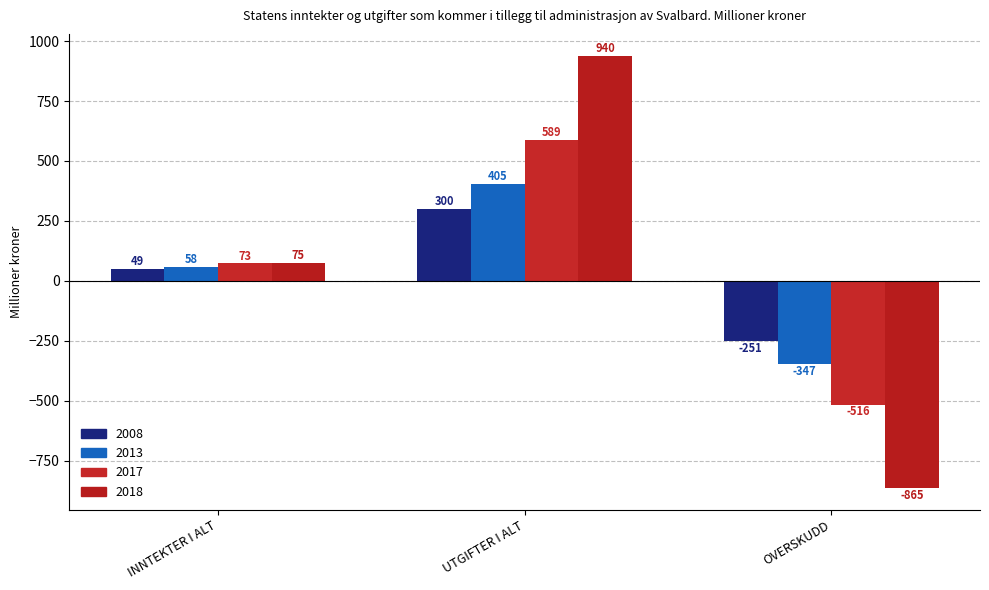

What is the sum of the 2017 values at OVERSKUDD and INNTEKTER I ALT?

-443